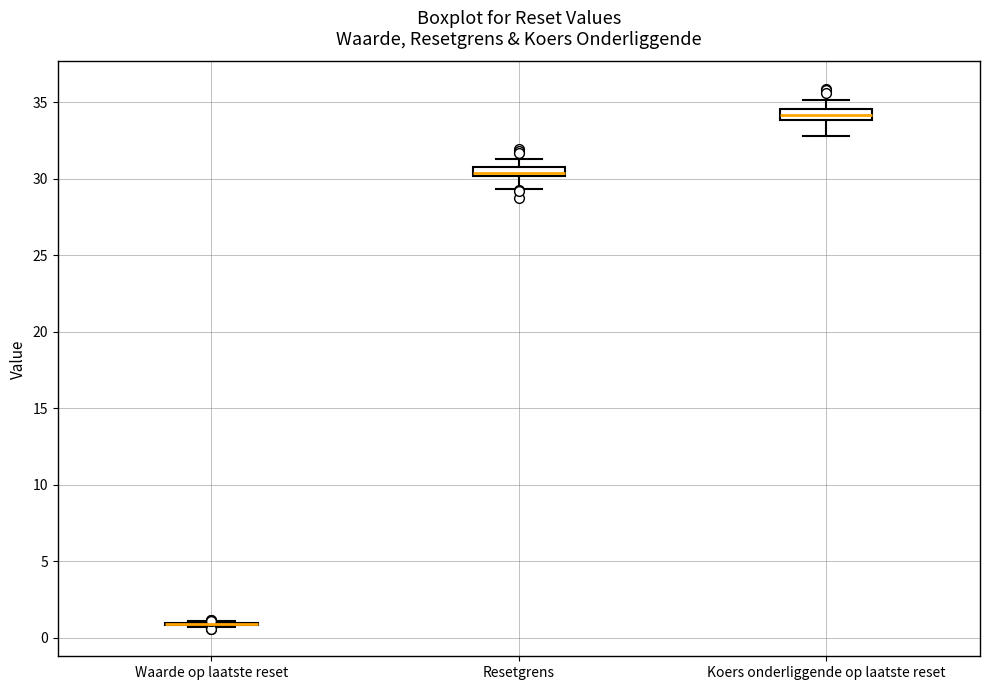

Where is the lower edge of the box for Resetgrens on the y-axis? The values are not printed on the chart, so give them approximately, as read against the axis.

30.0